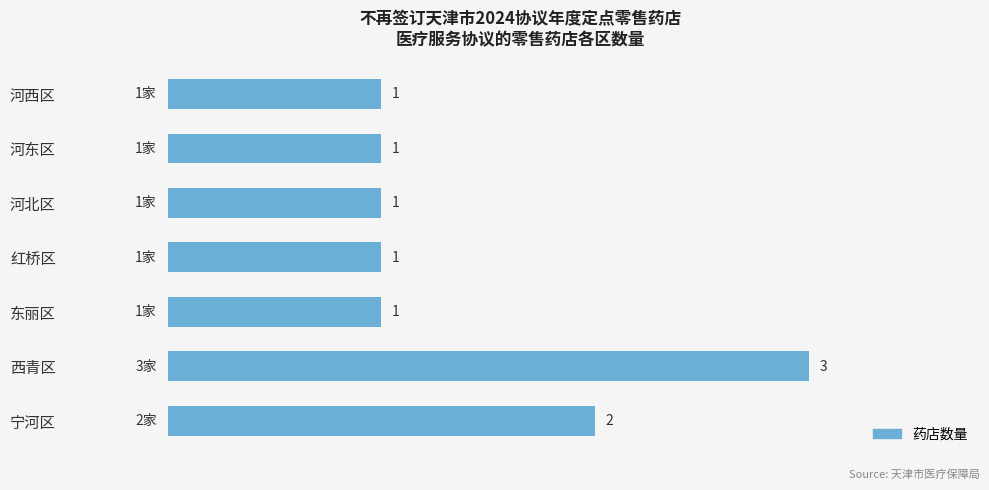

Where is the data nearest to the value 2?

宁河区